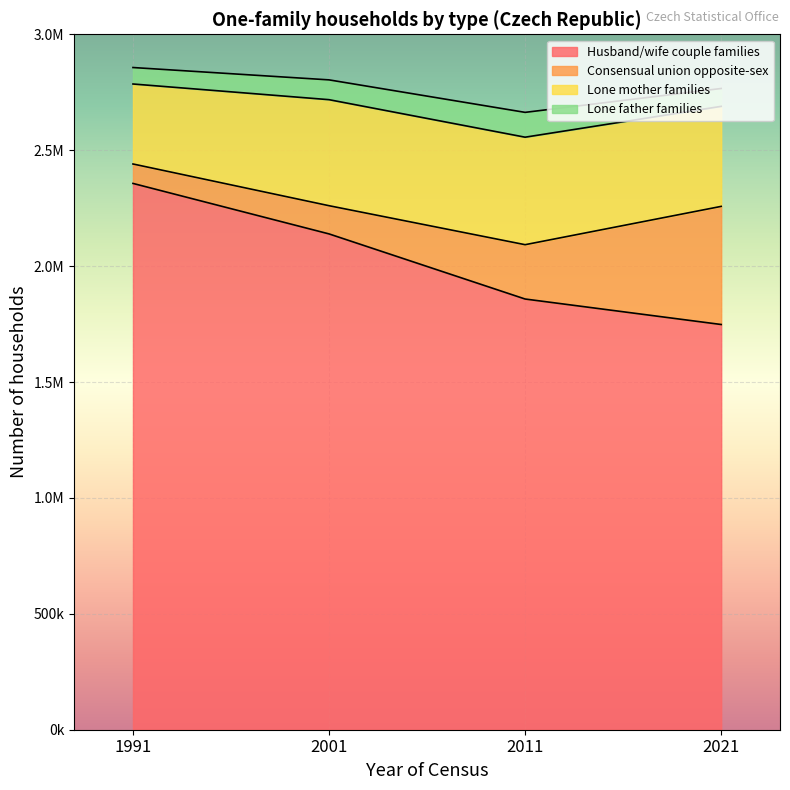

True or false: Lone mother families has a value of 345065 at 1991.

True